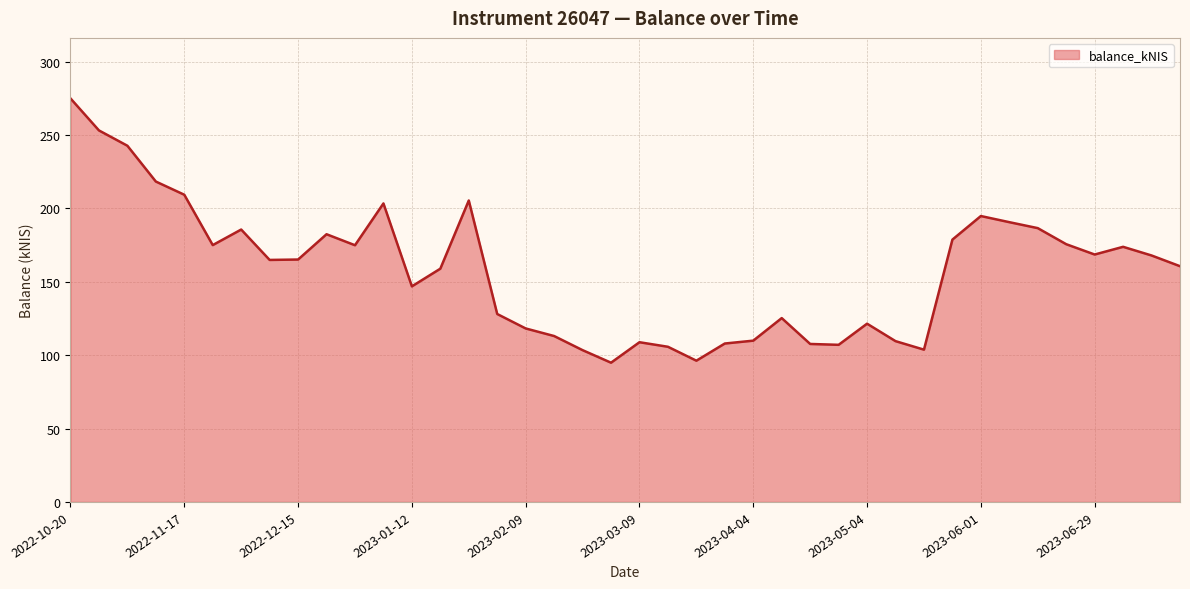

What is the difference between the maximum and minimum values?

180.1